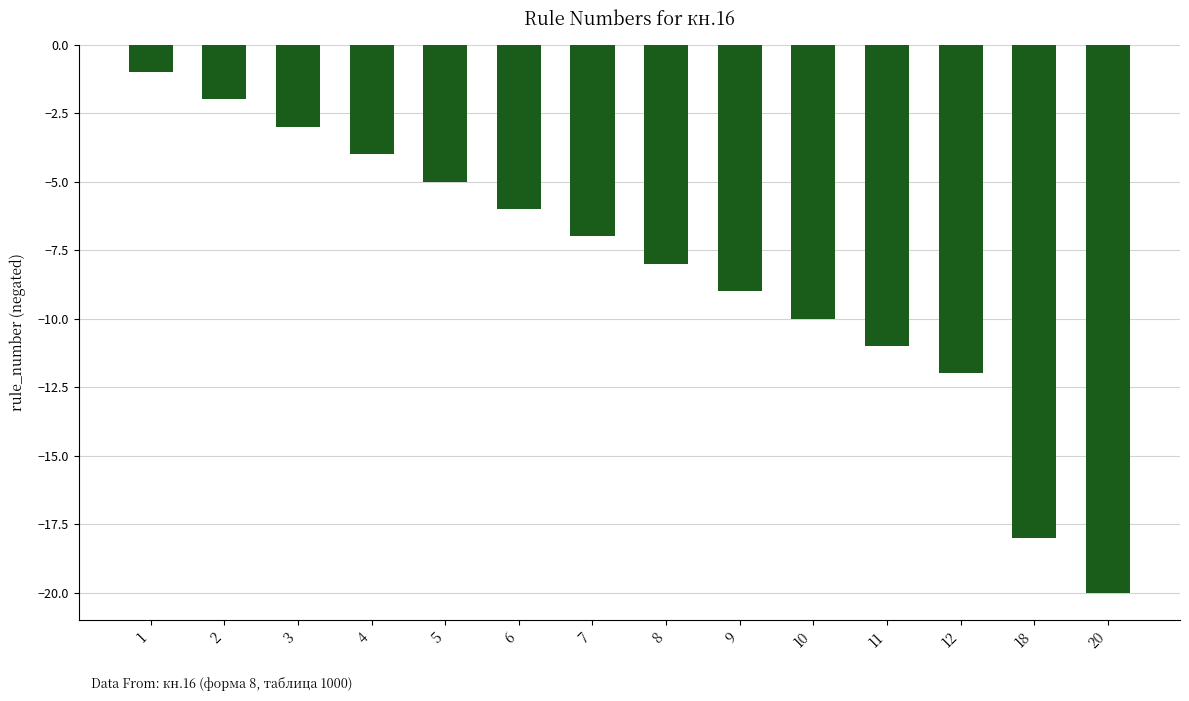

How many series are shown in this chart?

1